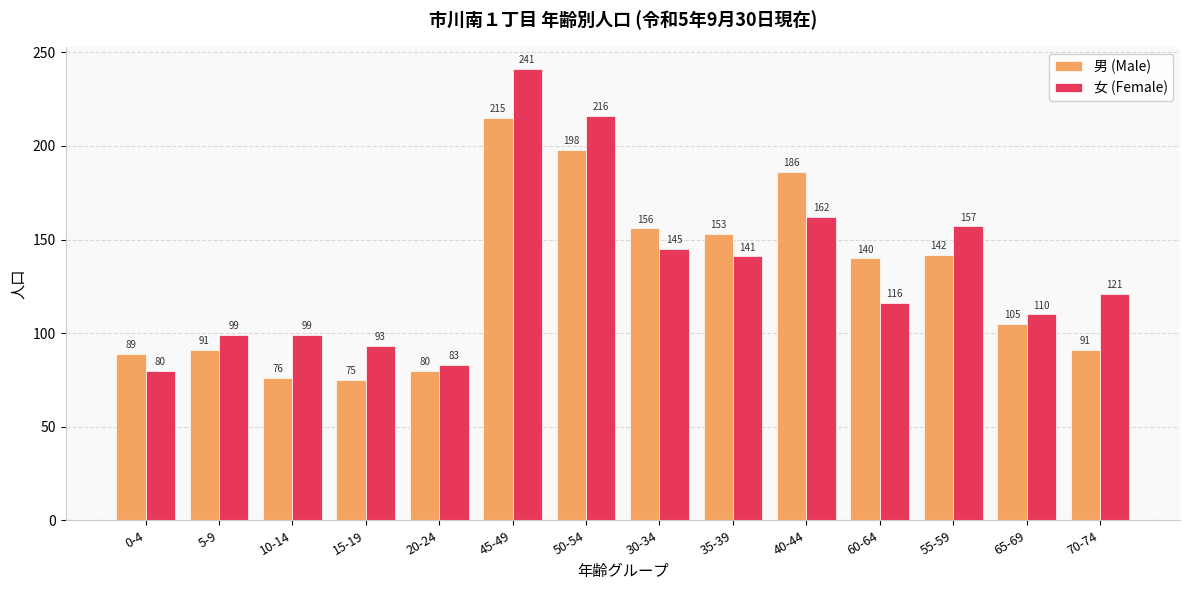

What is the spread (max minus min) of values at 30-34?

11